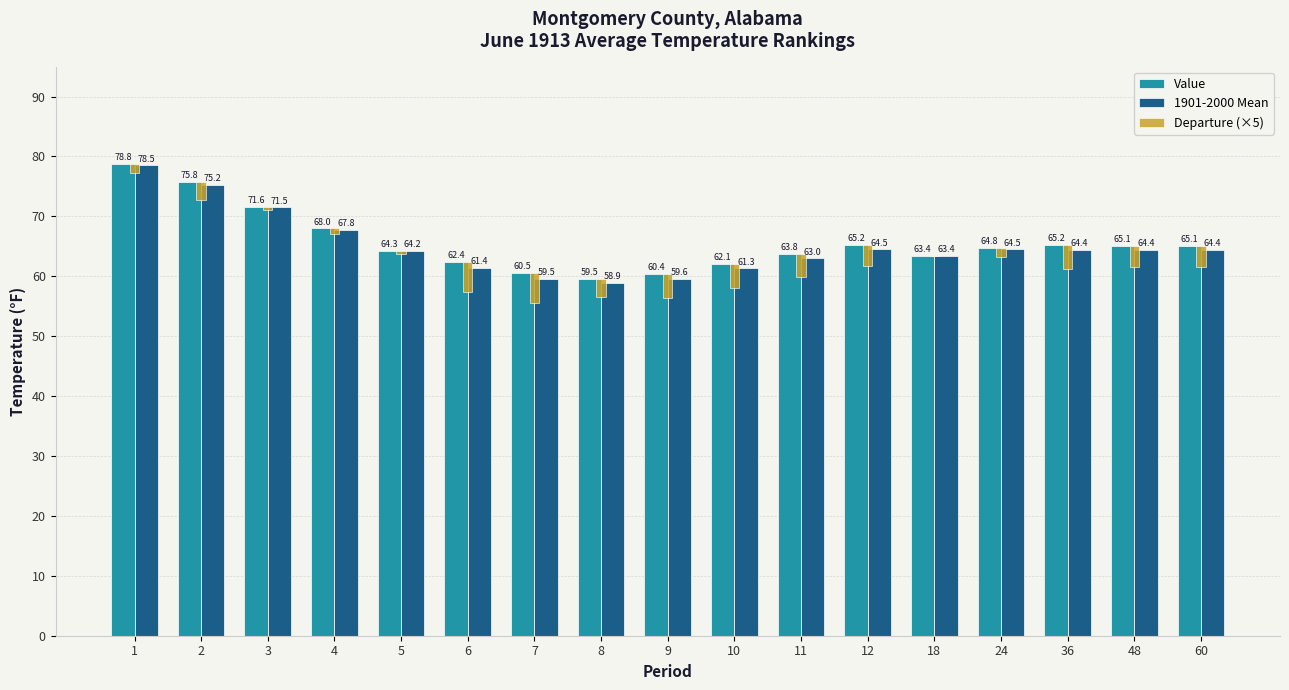

Is it true that Value equals 82.9 at 7?

False